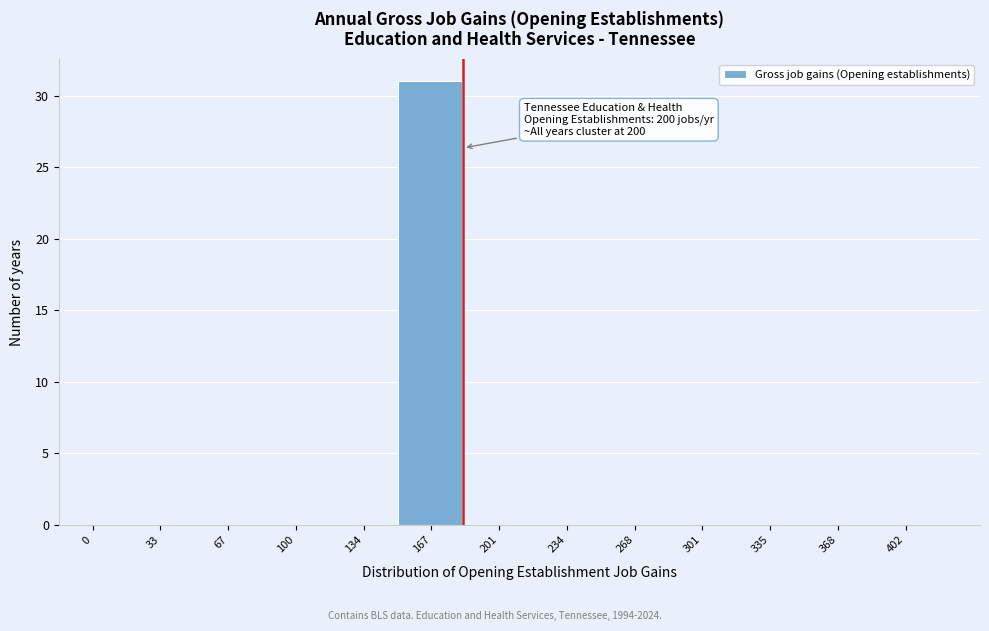

Reading left to right, extract all data points from this chart.

0=0	33=0	67=0	100=0	134=0	167=31	201=0	234=0	268=0	301=0	335=0	368=0	402=0